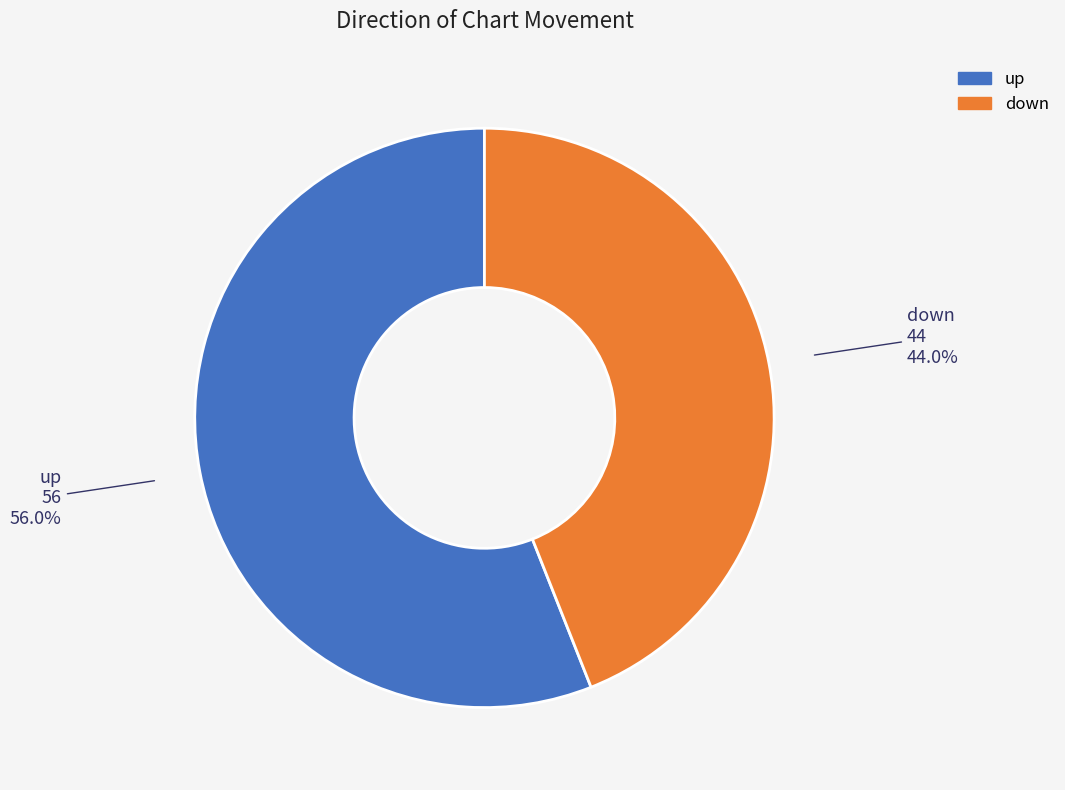

Which slice represents more than half of the pie?

up